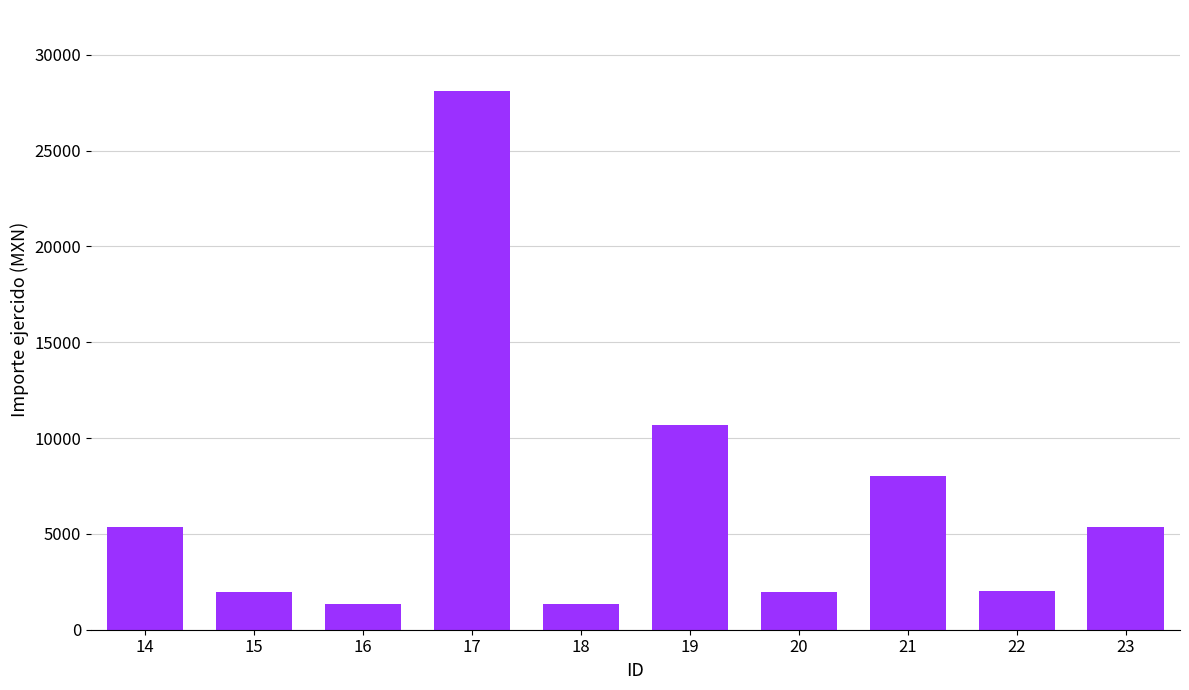

The chart shows a value of 1327.8 at 18. True or false?

True